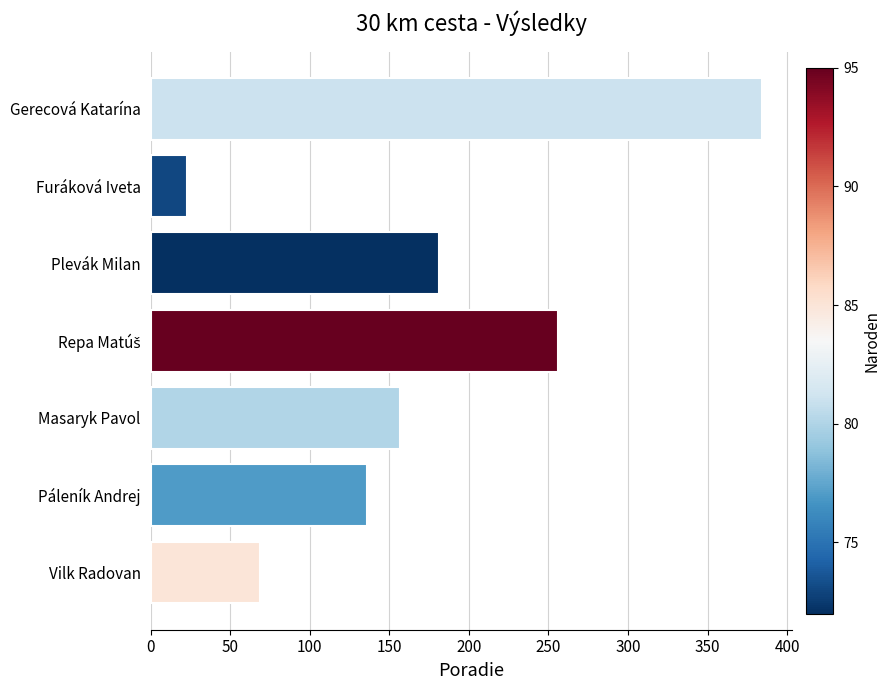

Where is the data nearest to the value 203?

Plevák Milan